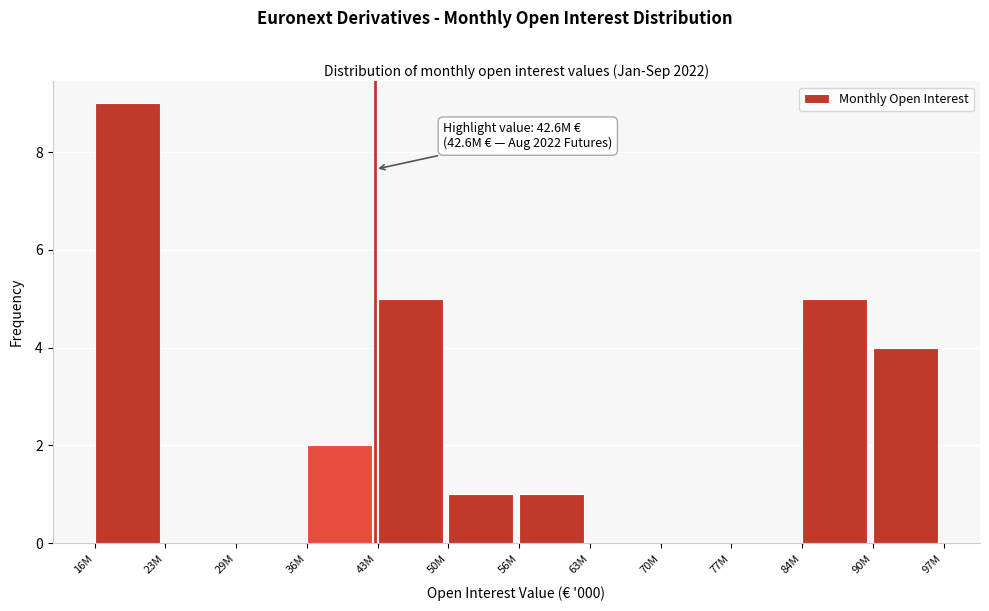

Reading left to right, extract all data points from this chart.

16M=9	23M=0	29M=0	36M=2	43M=5	50M=1	56M=1	63M=0	70M=0	77M=0	84M=5	90M=4